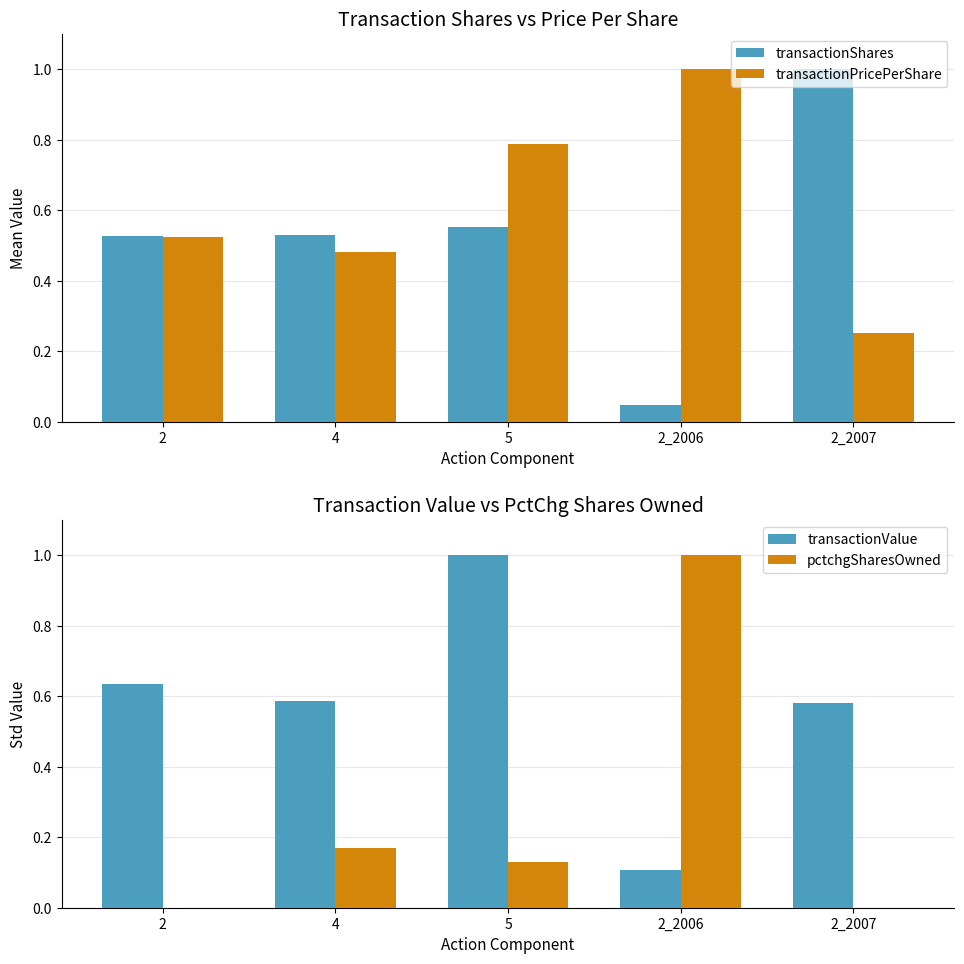

How many data points does each series have?

5